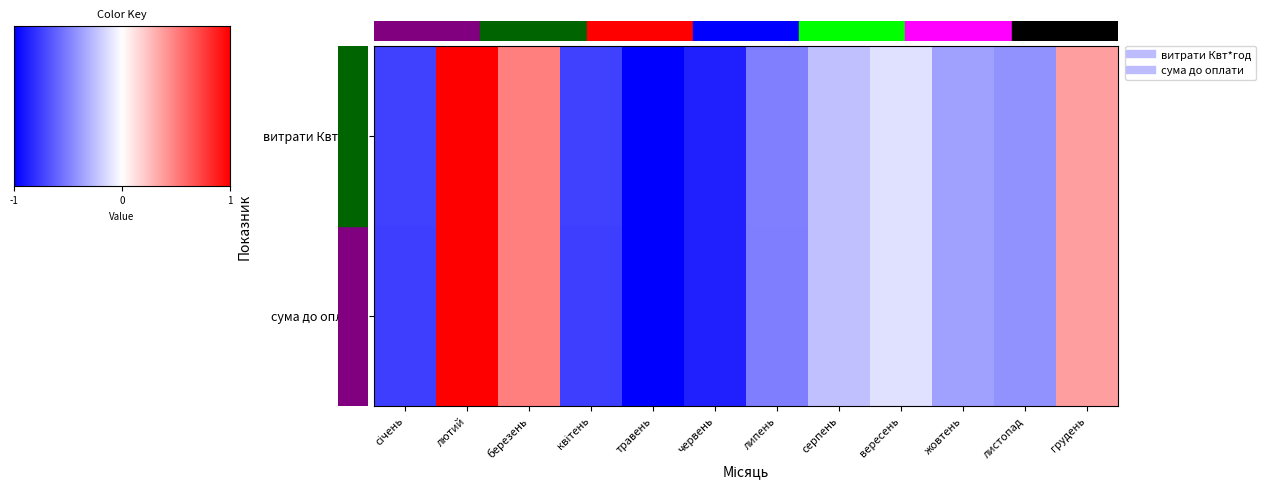

What is the difference between the second highest and minimum values in the витрати Квт*год series?

1.5